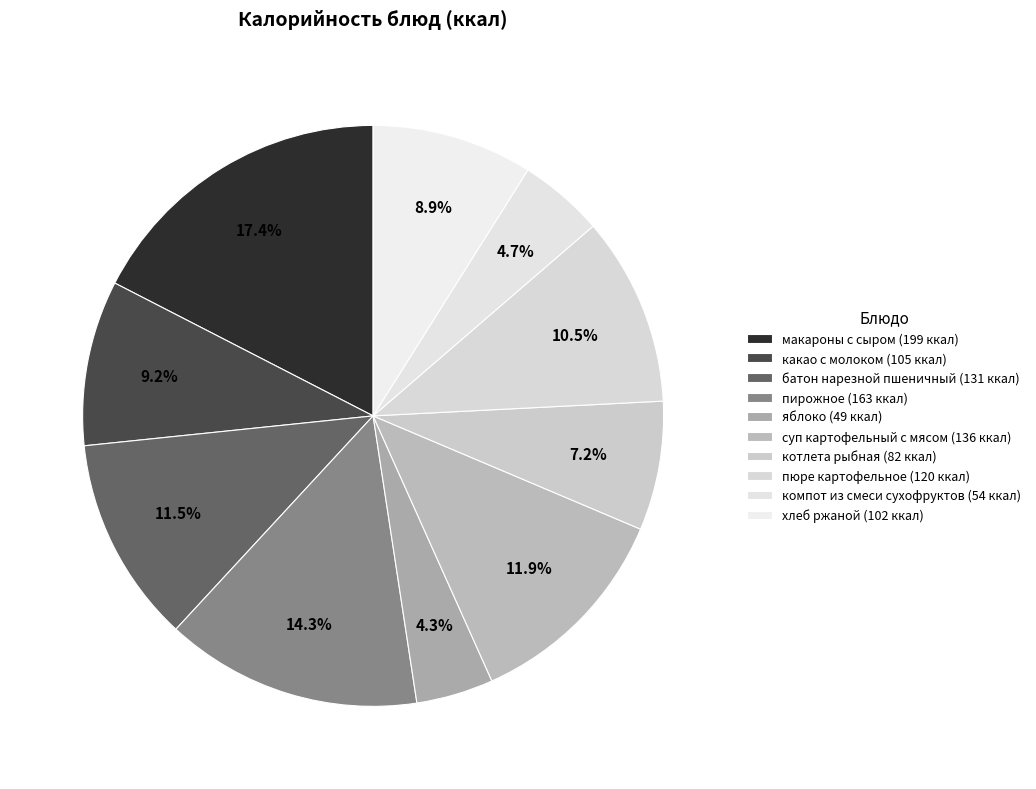

What percentage is NOT represented by макароны с сыром?

82.6%